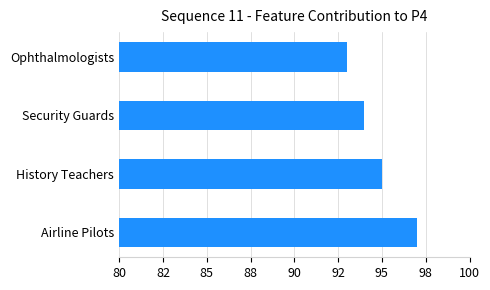

Does the chart contain stacked bars?

No